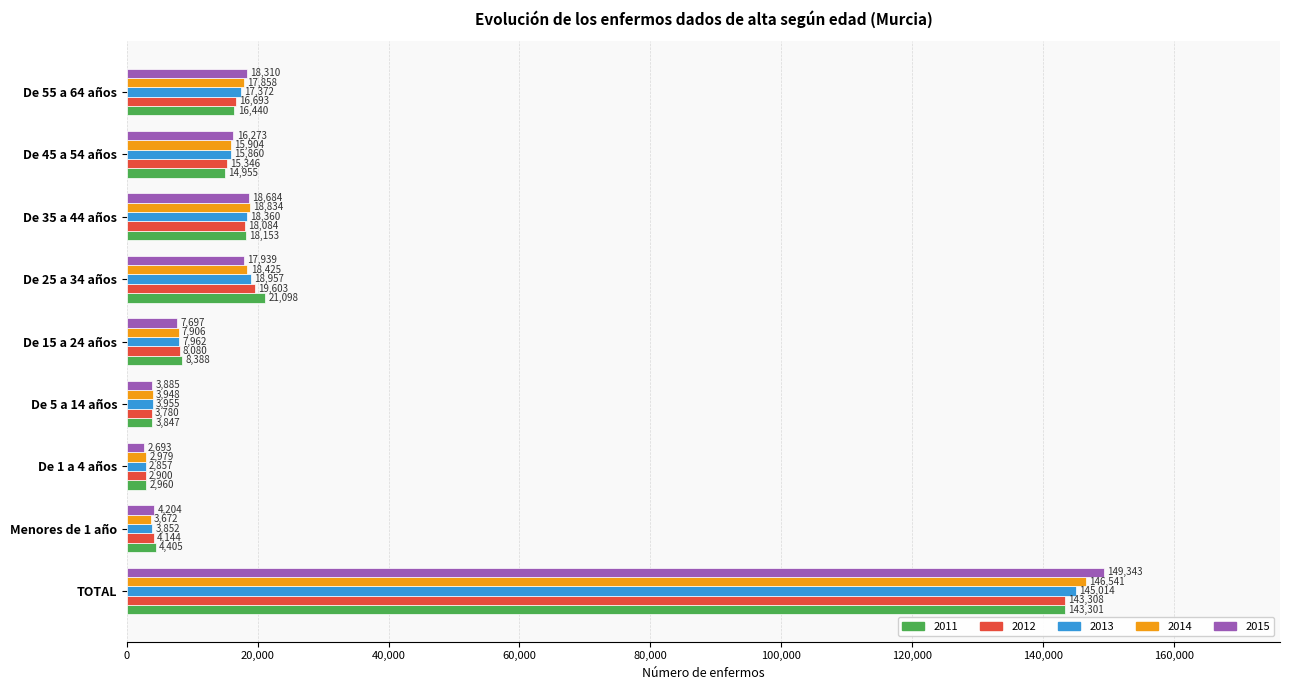

Where is 2015 nearest to the value 76018?

De 35 a 44 años